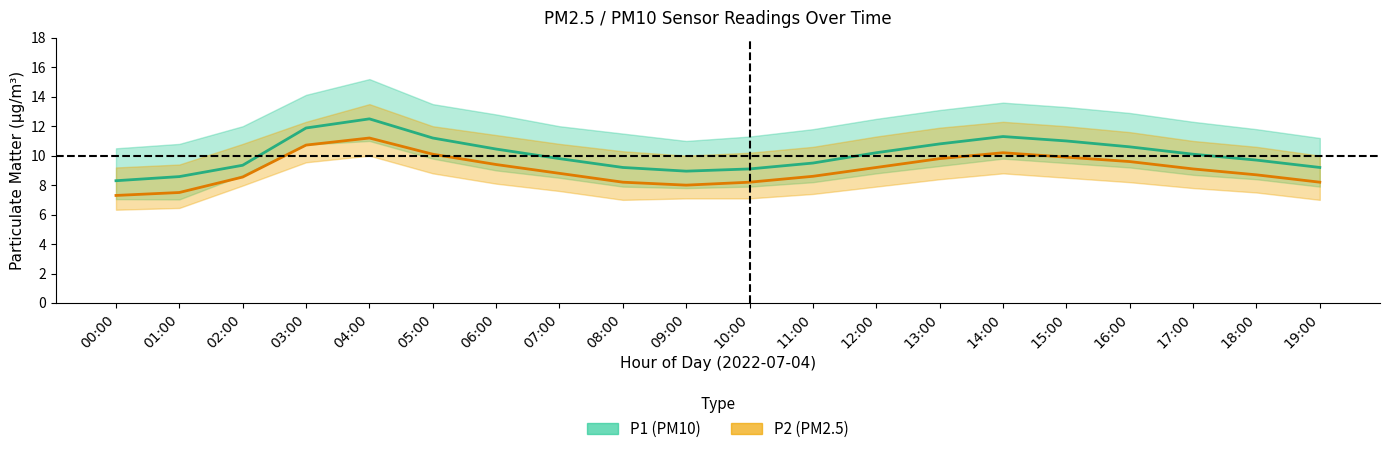

What is the label of the 18th point from the left?

17:00